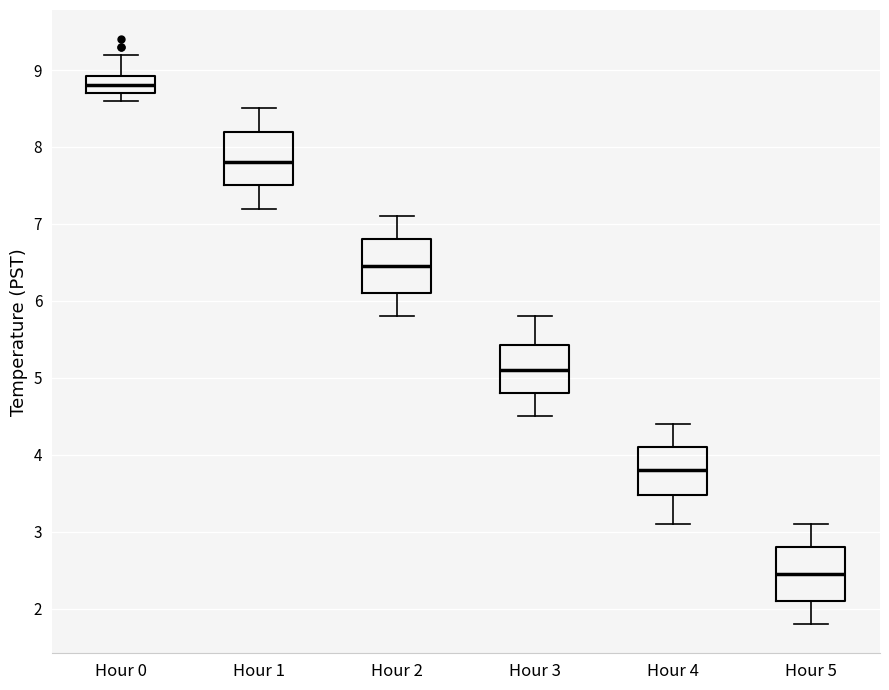

Which box's median line is the lowest?

Hour 5